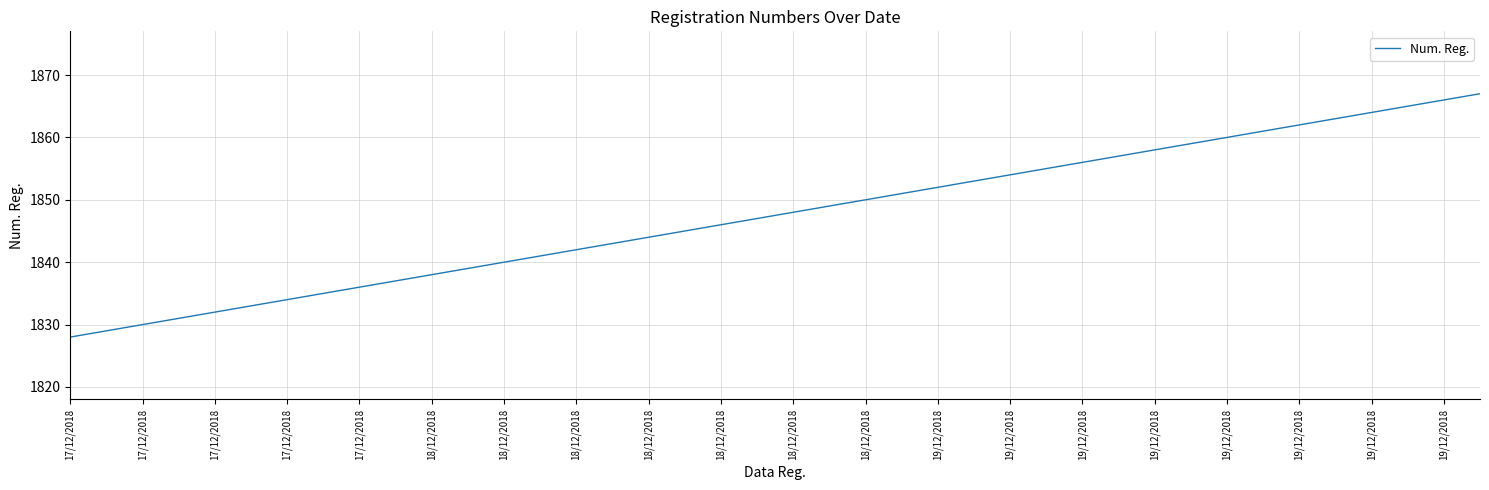

What is the smallest value displayed?

1828